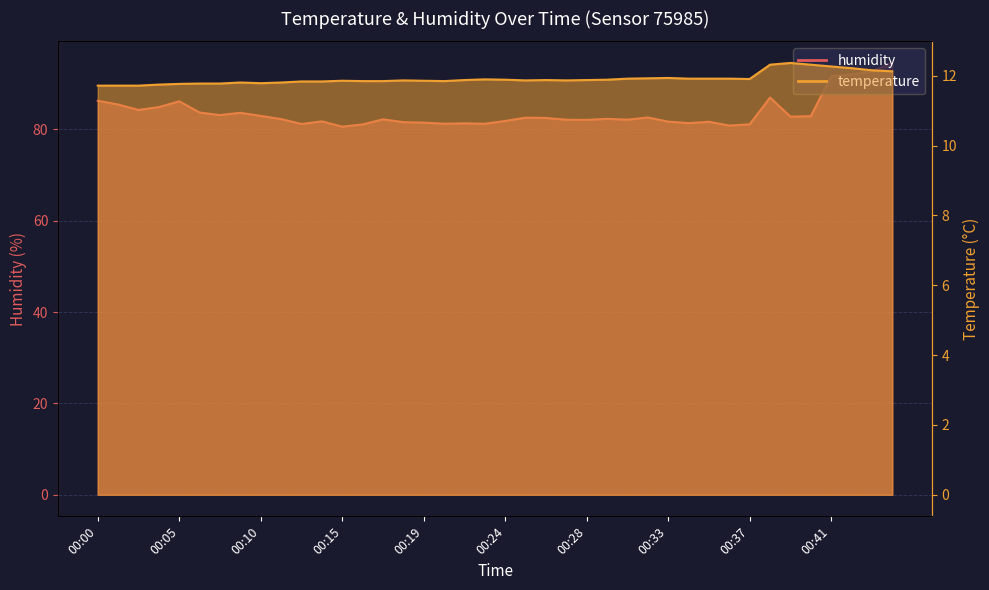

What is the value of the temperature point at the 18th from the left?

11.8